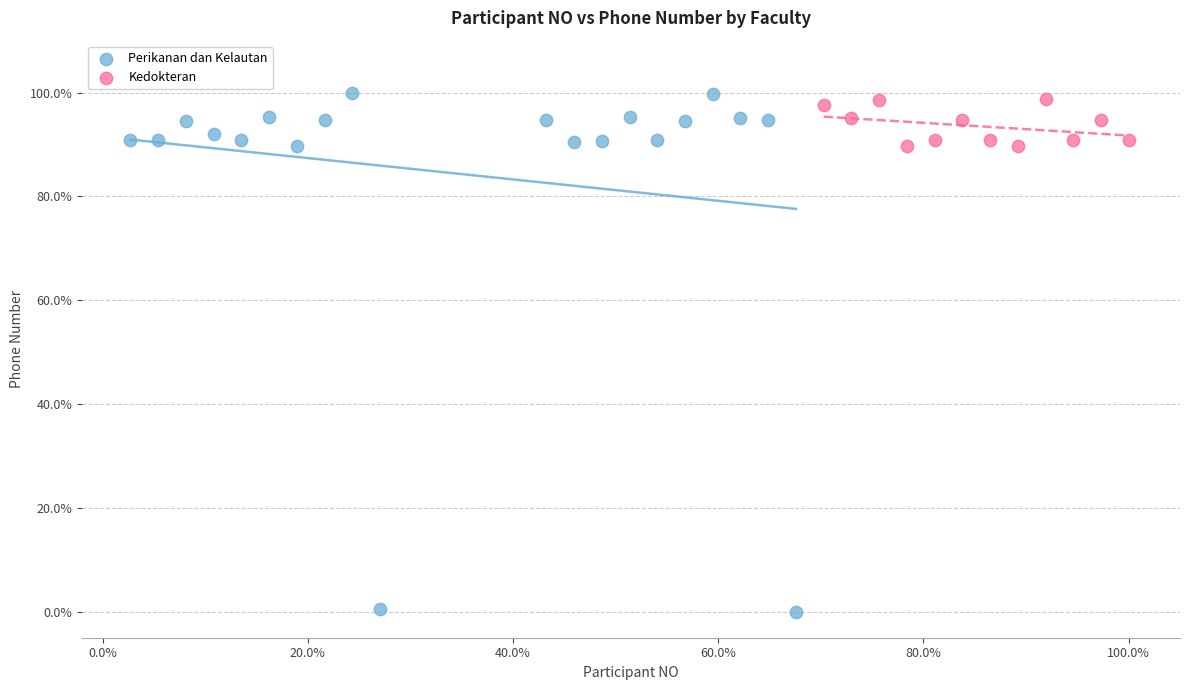

Which series has the widest spread of Y values?

Perikanan dan Kelautan